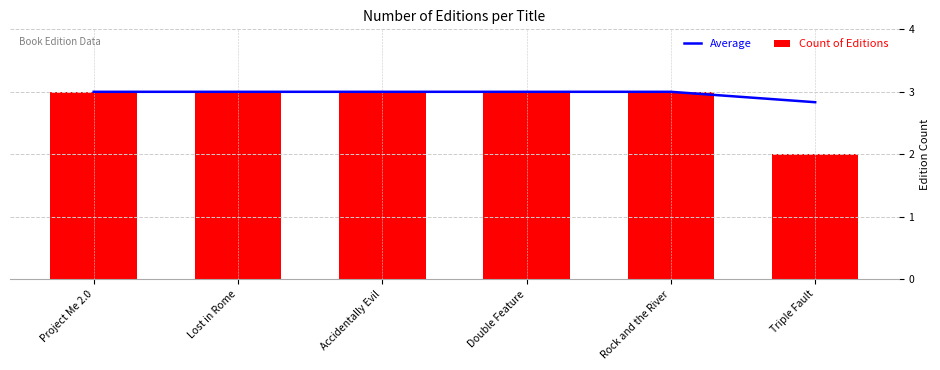

How many groups of bars are there?

6